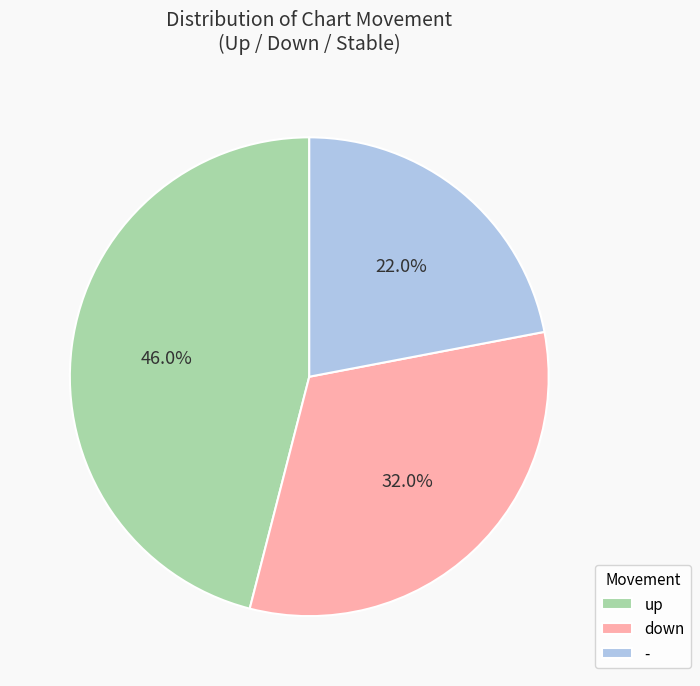

To the nearest percent, what is the difference between the up and down slice percentages?

14%